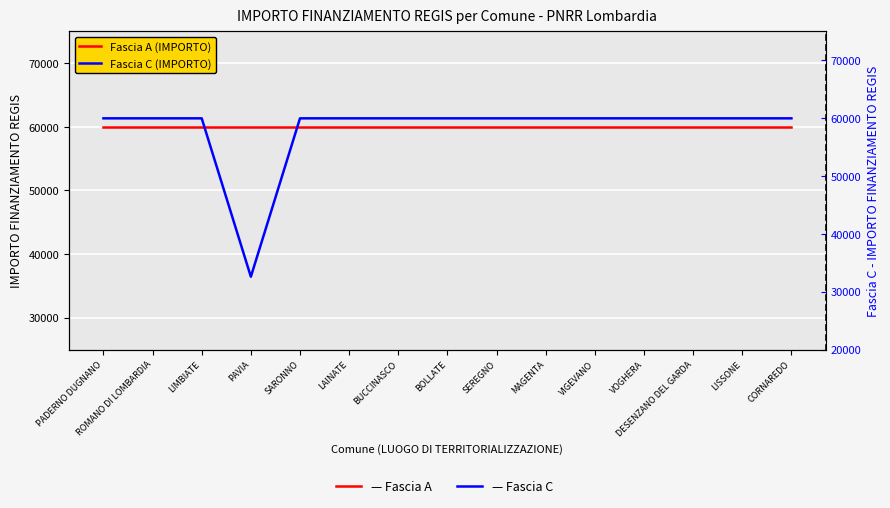

Rank the series at MAGENTA from lowest to highest value.

Fascia A (IMPORTO), Fascia C (IMPORTO)